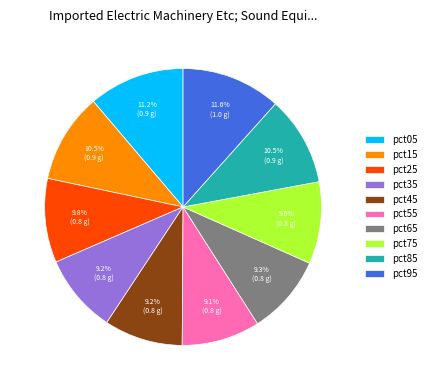

The pct55 slice represents 21% of the pie. True or false?

False